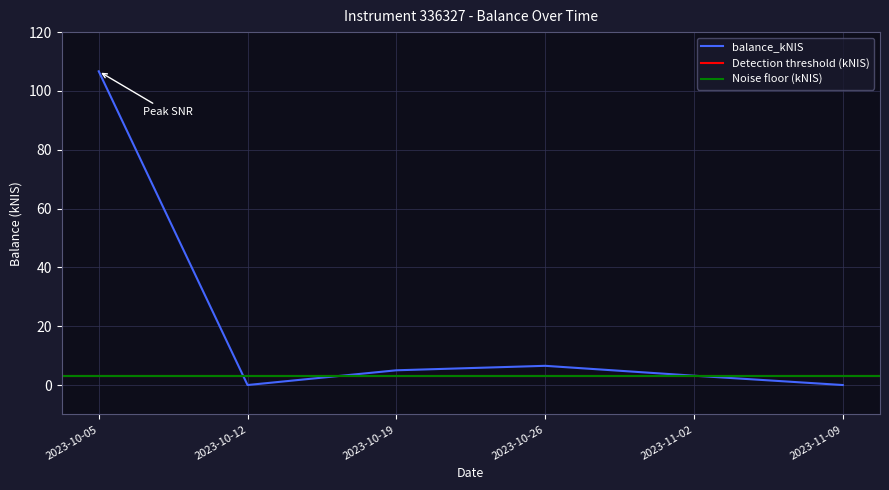

Reading left to right, list all the values displayed in this chart.

2023-10-05=106.7	2023-10-12=0.0	2023-10-19=5.0	2023-10-26=6.5	2023-11-02=3.2	2023-11-09=0.0